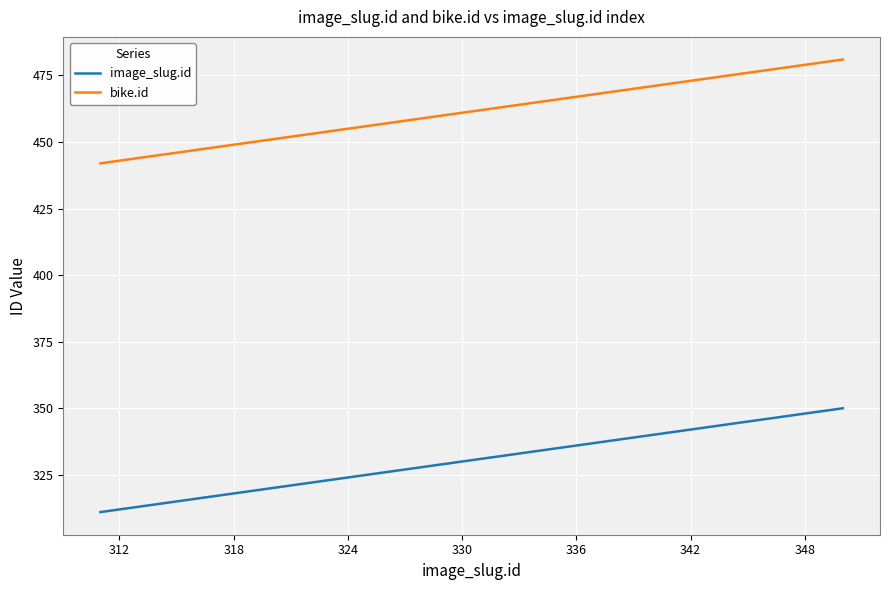

How many lines are shown in the chart?

2